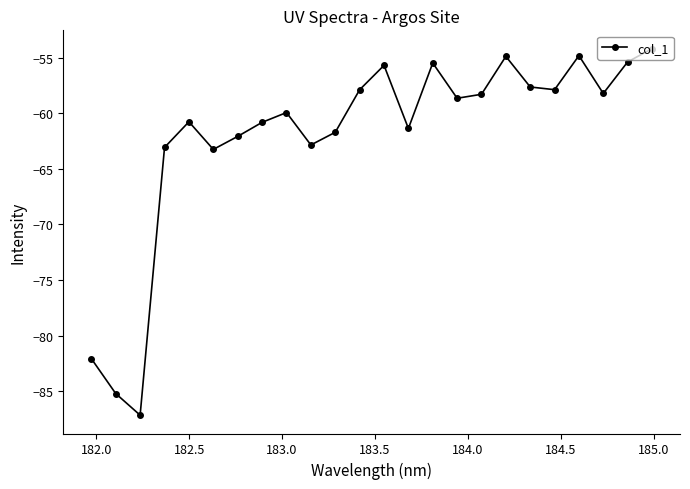

What is the value of the 9th point from the left?

-59.9